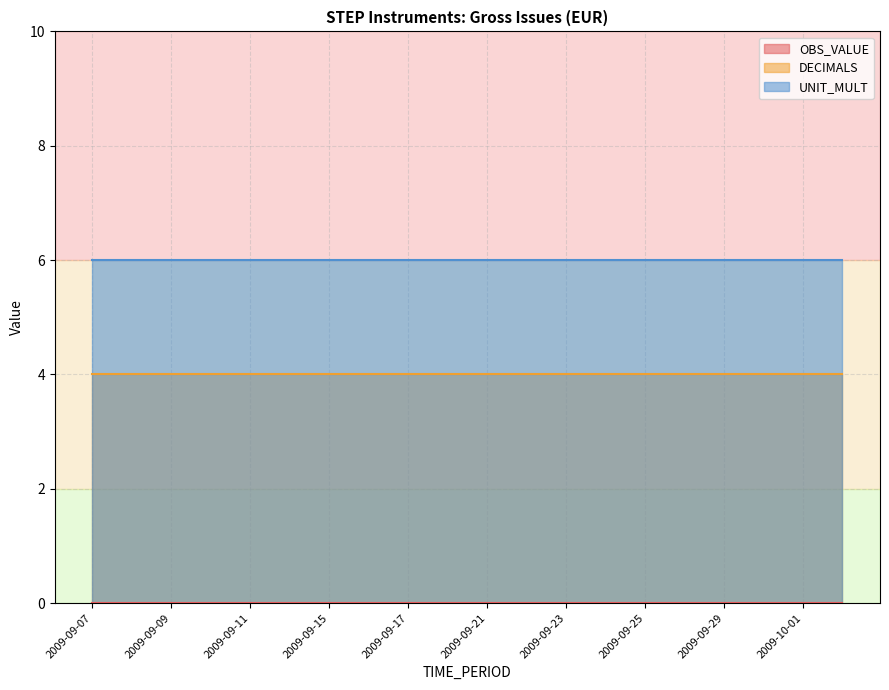

What is the value of the DECIMALS point at the 13th from the left?

4